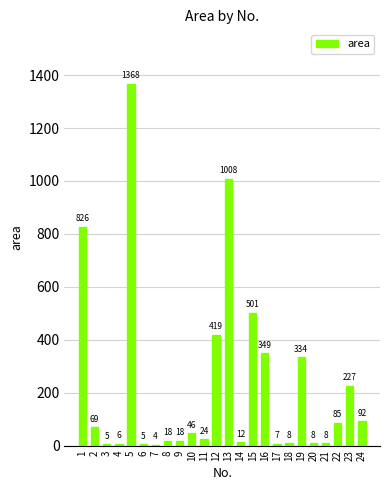

What is the ratio of the value at 3 to the value at 4?

0.8